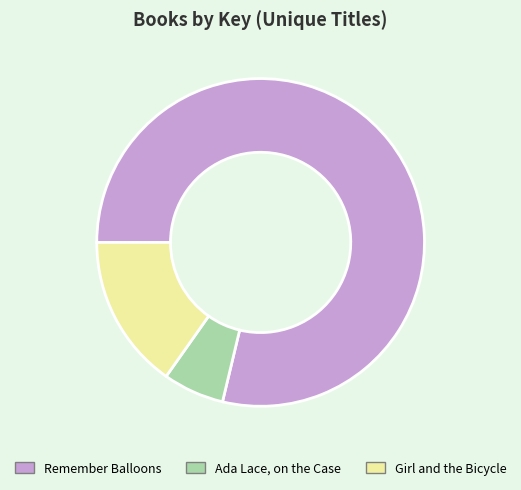

Rank the categories by value from highest to lowest.

Remember Balloons, Girl and the Bicycle, Ada Lace, on the Case